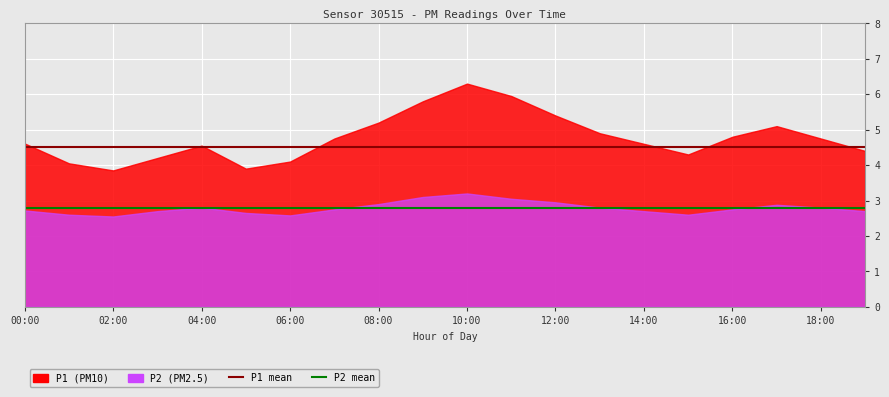

What is the approximate value of P1 mean at 08:00?

4.5